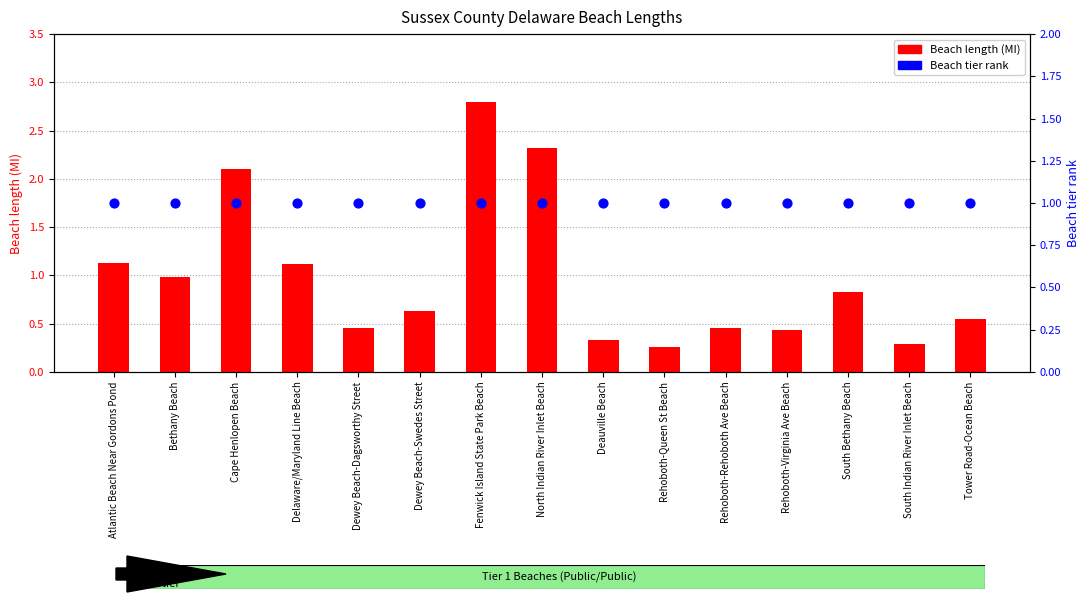

Which series has the largest total across all categories?

Beach tier rank